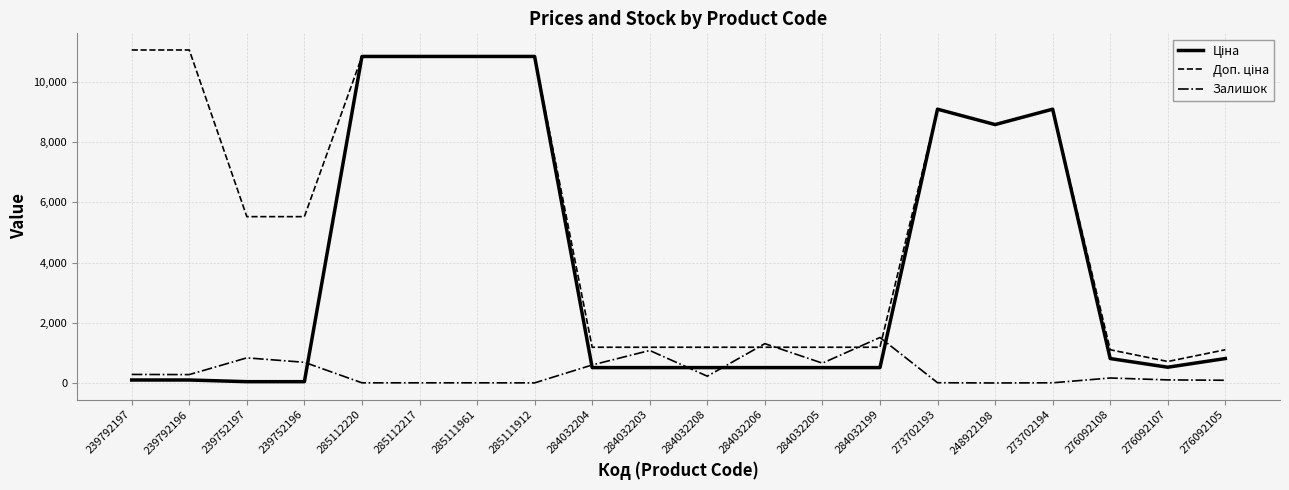

Is it true that Залишок equals 295.0 at 239792197?

True